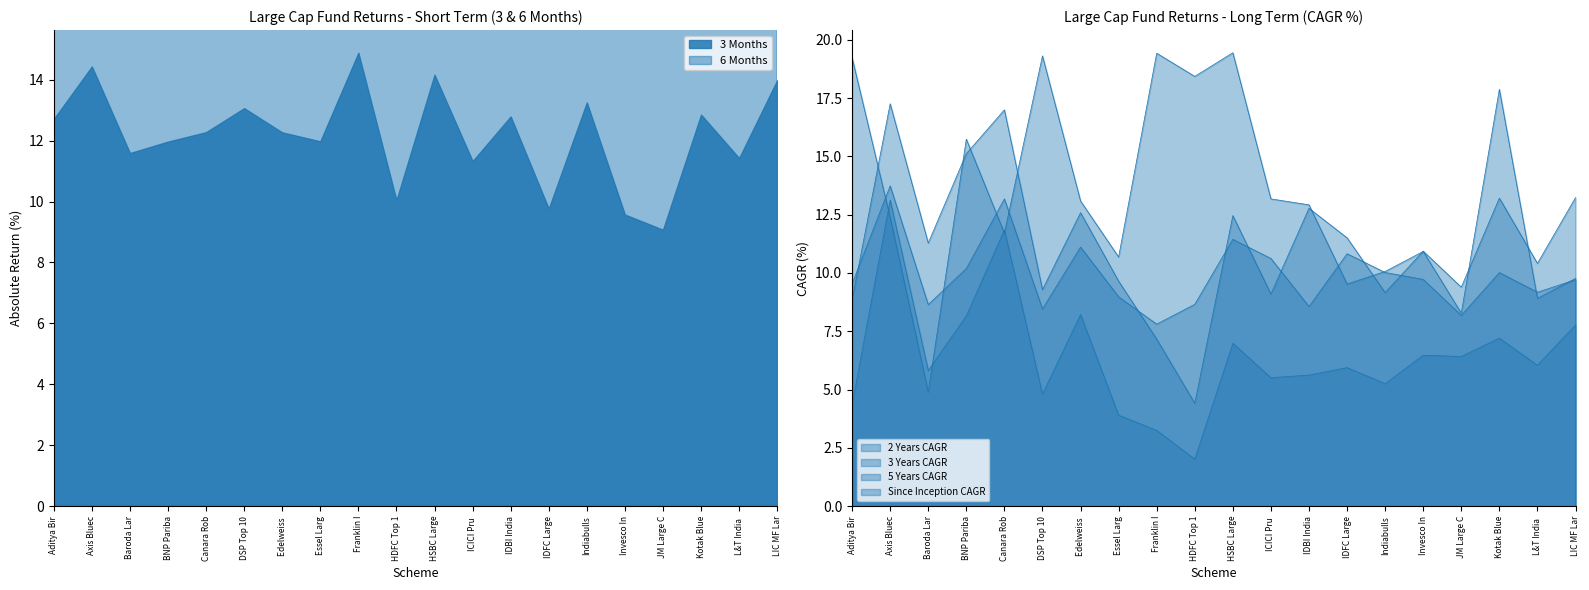

What is the difference between the maximum and second lowest values in the 5 Years CAGR series?

5.6